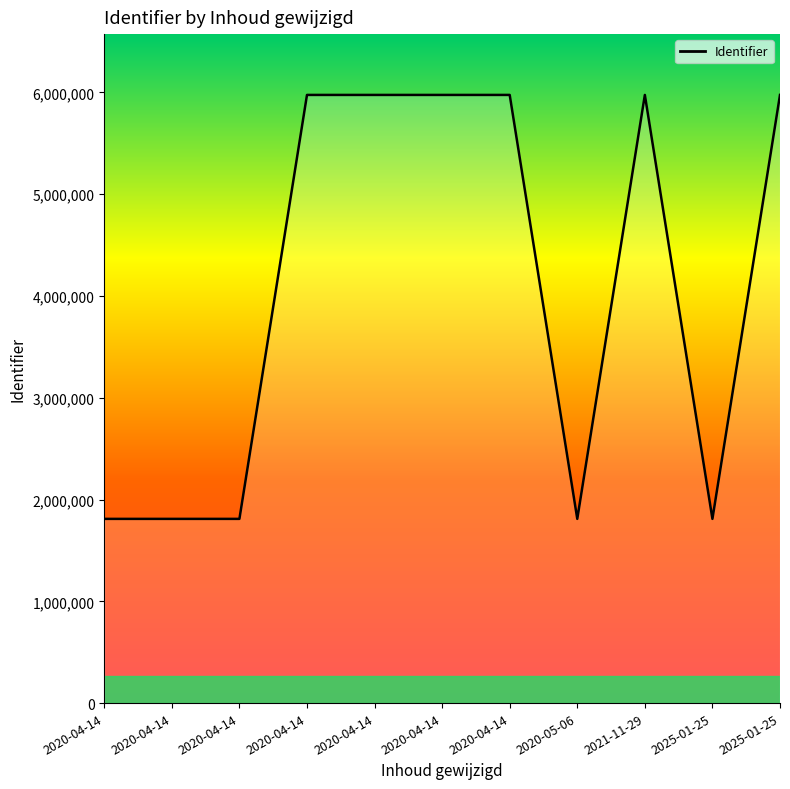

What is the ratio of the value at 2020-04-14 to the value at 2020-05-06?

3.3